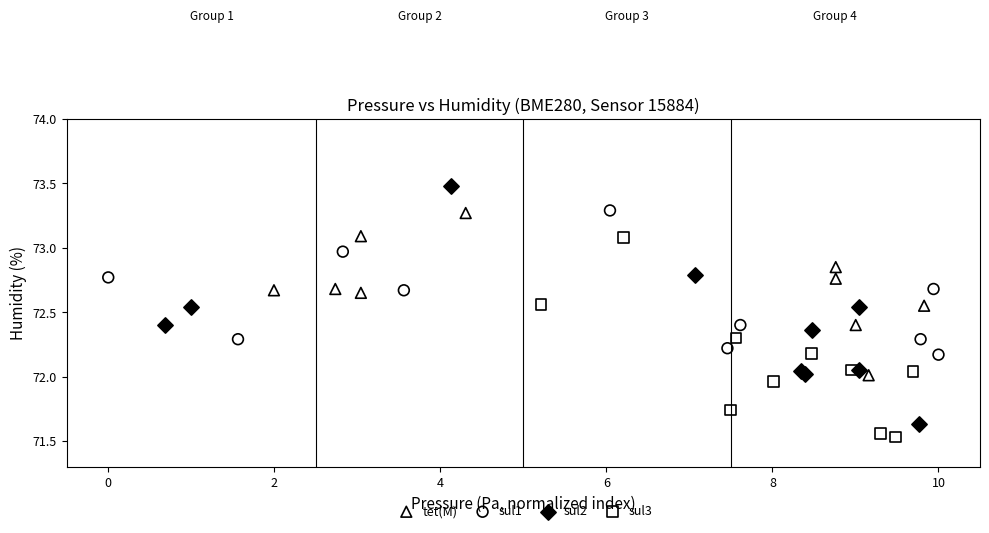

Which series contains the highest Y value?

sul2